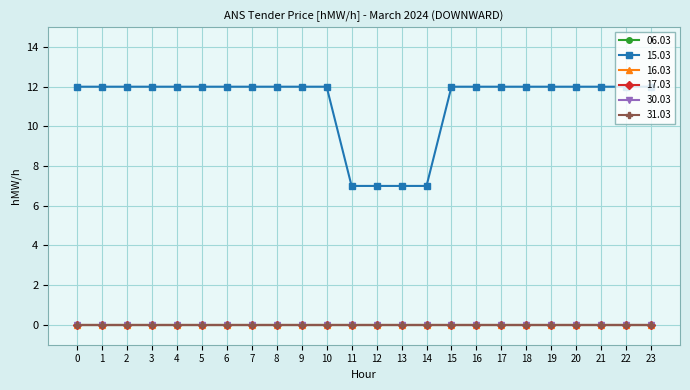

Is this an area chart (filled region under the line)?

No